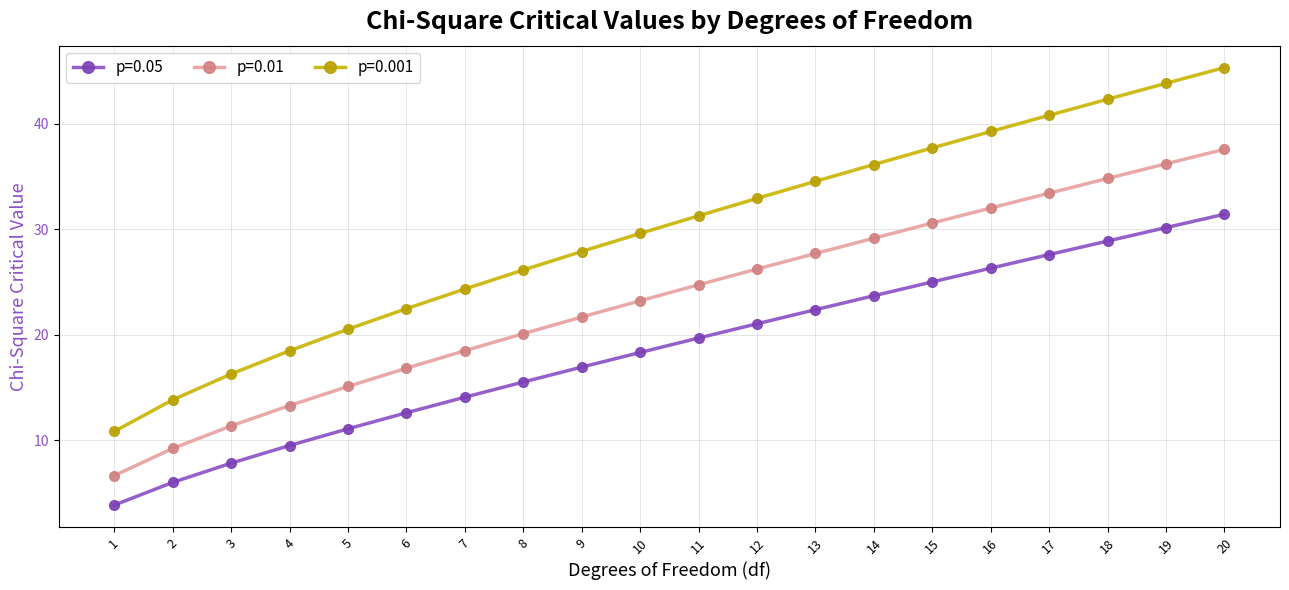

Rank the series by their maximum value, from highest to lowest.

p=0.001, p=0.01, p=0.05